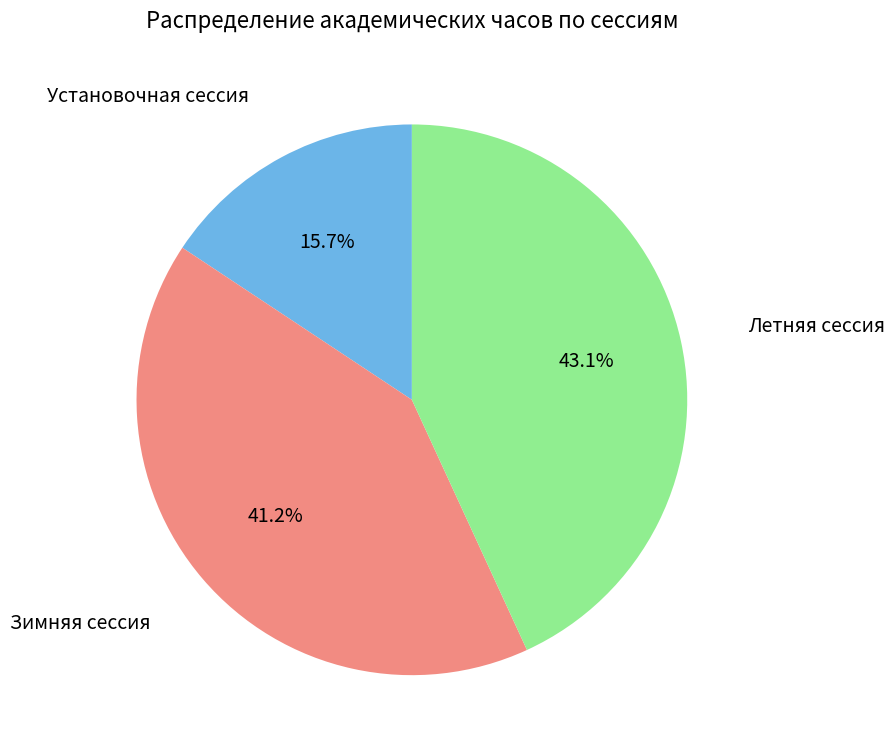

Does any single category account for the majority?

No